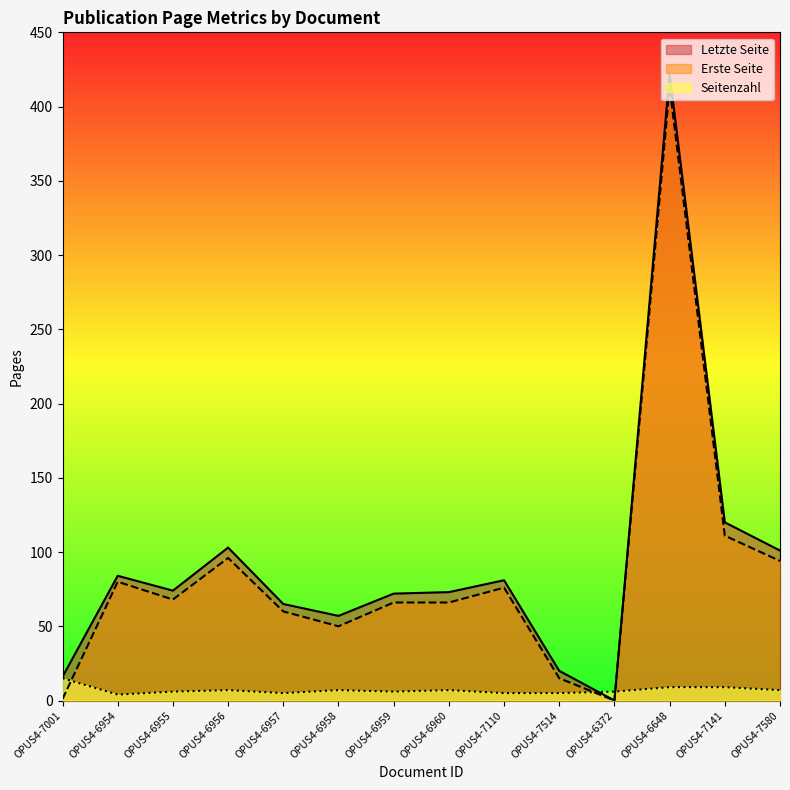

What is the label of the 9th point from the right?

OPUS4-6958